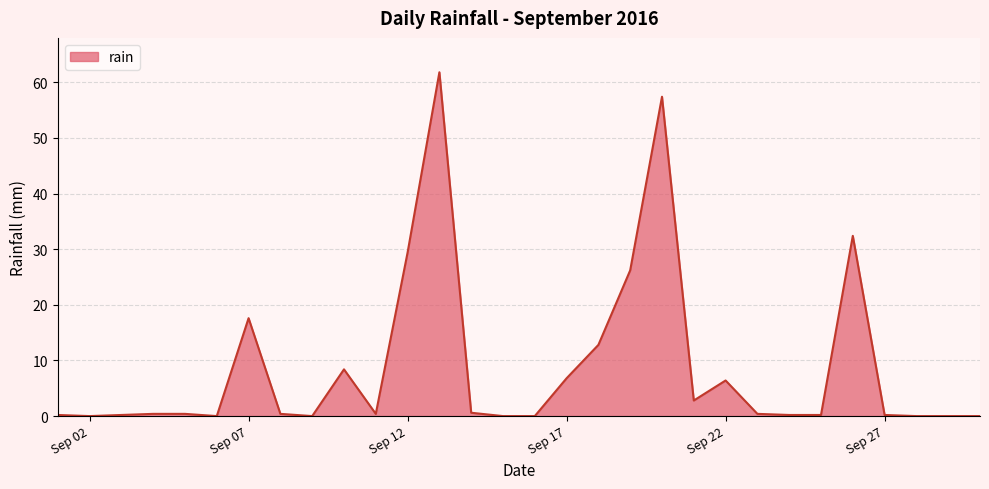

What is the maximum value shown in the chart?

61.8